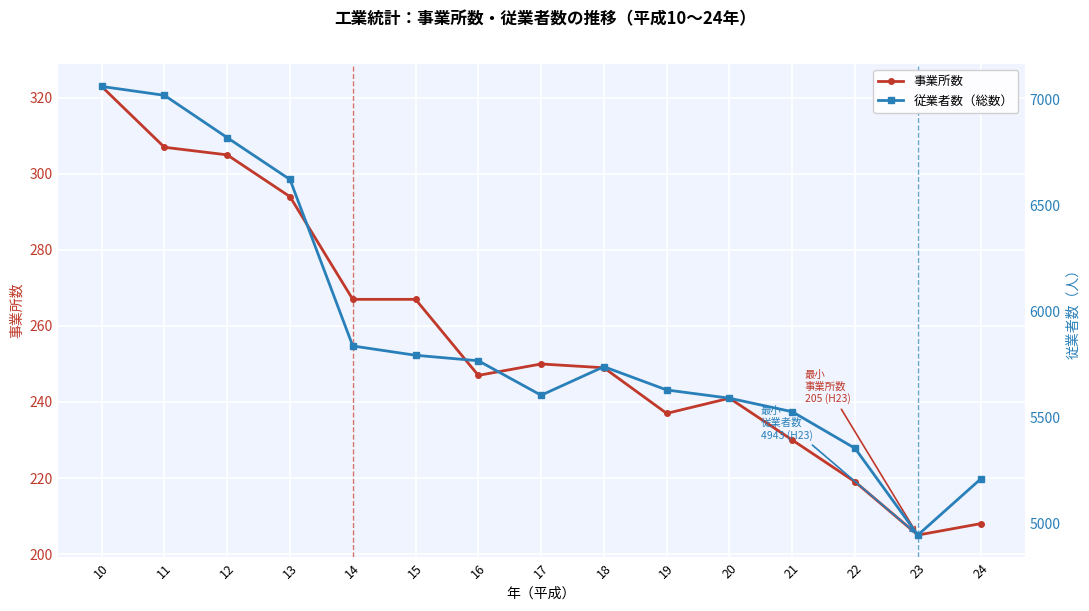

How many data points in 従業者数（総数） are above 5739?

7